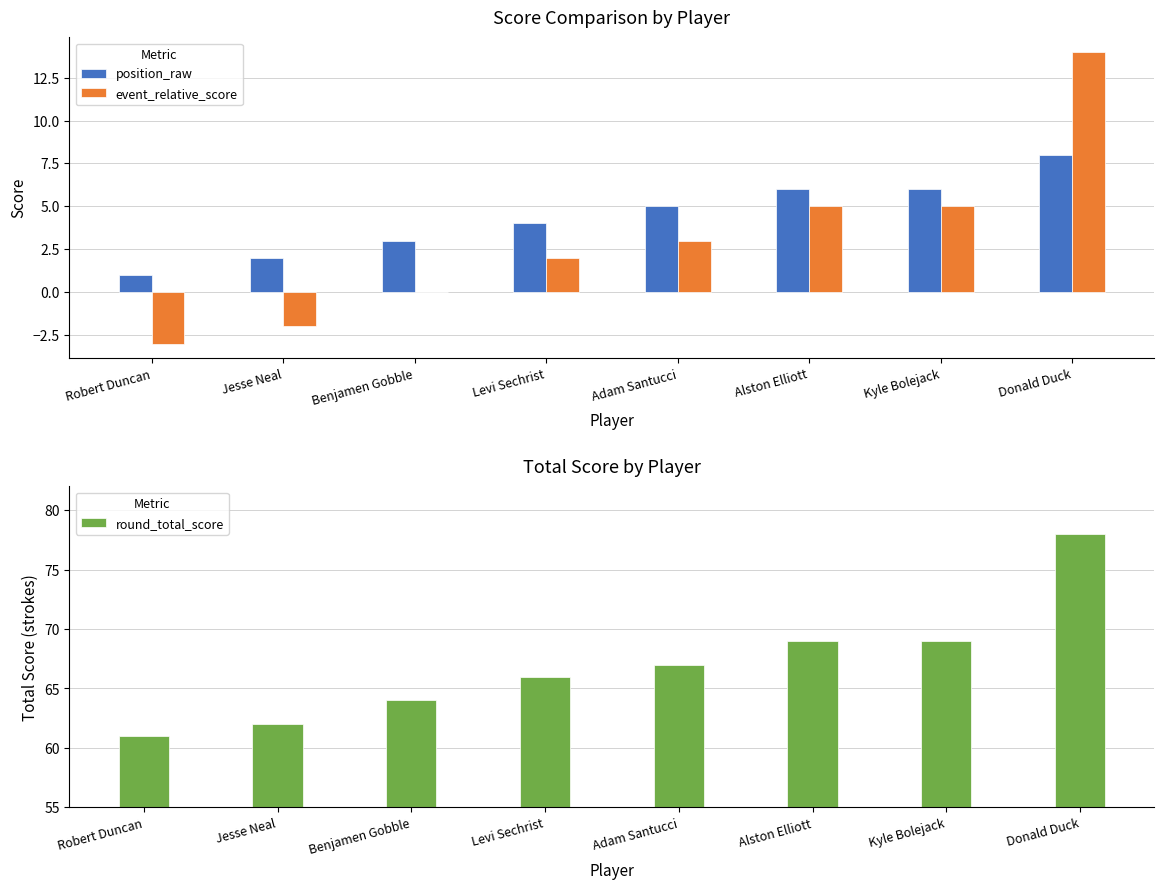

What are all the series names shown in the legend?

position_raw, event_relative_score, round_total_score